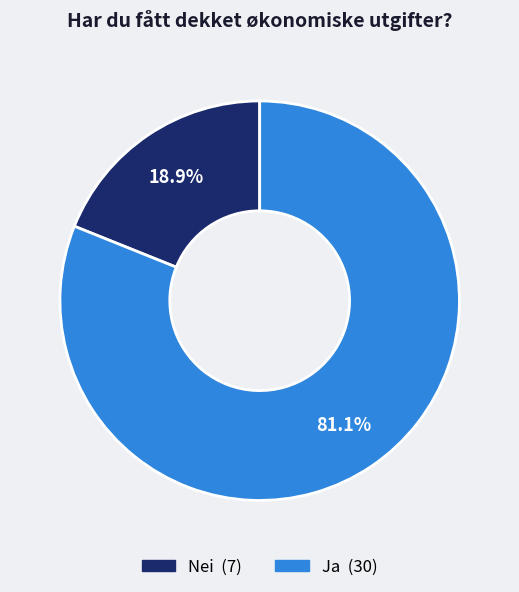

Which slice represents more than half of the pie?

Ja